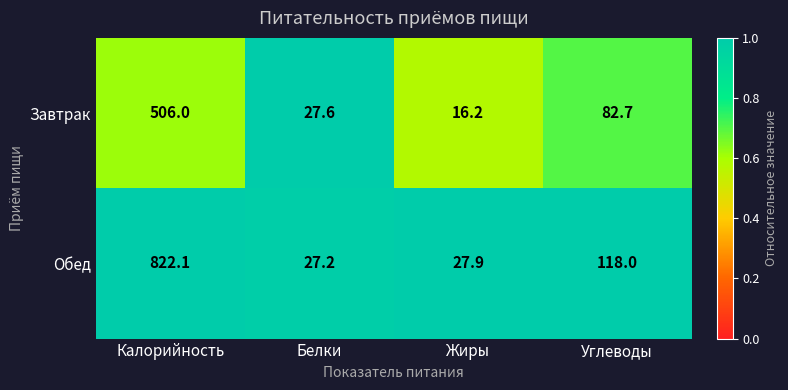

Reading left to right, extract all data points from this chart.

Завтрак: 506.0	27.6	16.2	82.7
Обед: 822.1	27.2	27.9	118.0